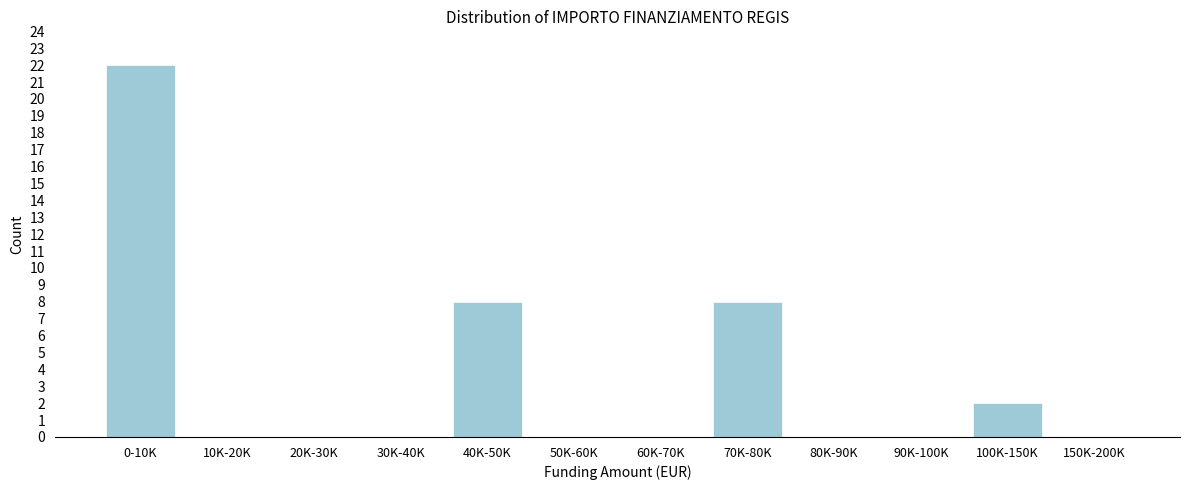

Reading right to left, extract all data points from this chart.

150K-200K=0	100K-150K=2	90K-100K=0	80K-90K=0	70K-80K=8	60K-70K=0	50K-60K=0	40K-50K=8	30K-40K=0	20K-30K=0	10K-20K=0	0-10K=22